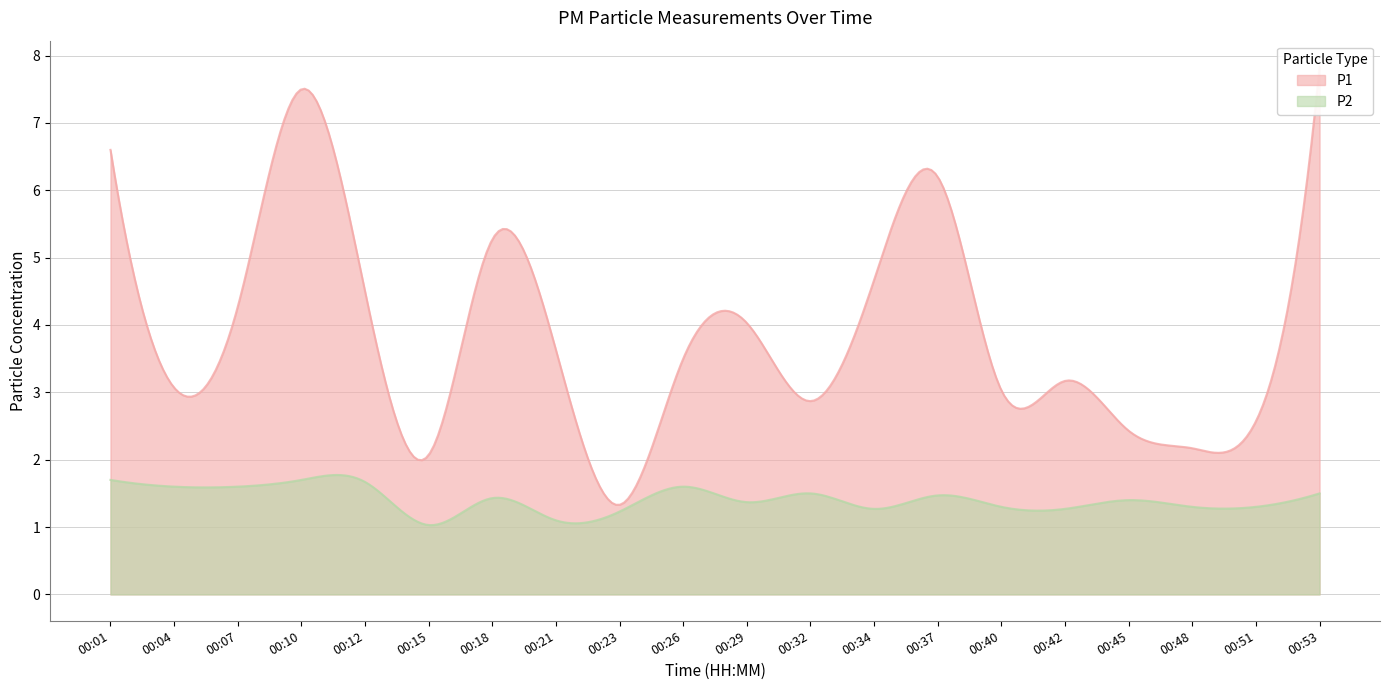

True or false: P1 and P2 intersect in this chart.

False